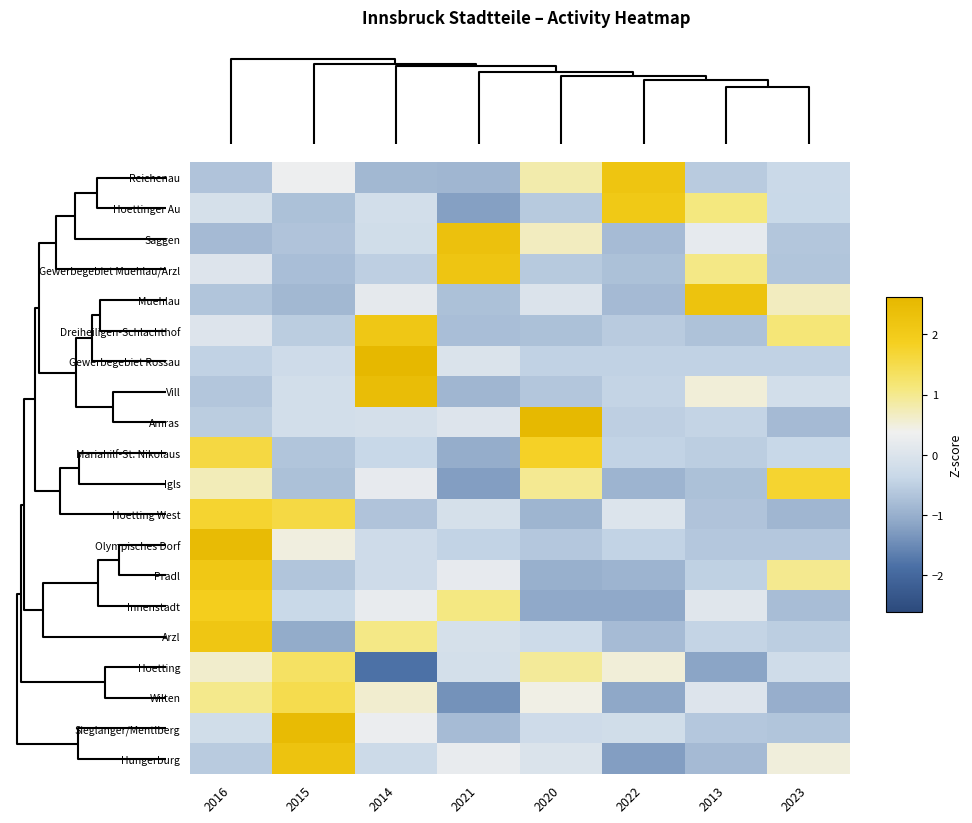

List the series in order of their peak value, lowest first.

Hoetting, Wilten, Igls, Hoetting West, Mariahilf-St. Nikolaus, Innenstadt, Hoettinger Au, Pradl, Dreiheiligen-Schlachthof, Arzl, Gewerbegebiet Muehlau/Arzl, Reichenau, Hungerburg, Muehlau, Saggen, Vill, Olympisches Dorf, Sieglanger/Mentlberg, Amras, Gewerbegebiet Rossau